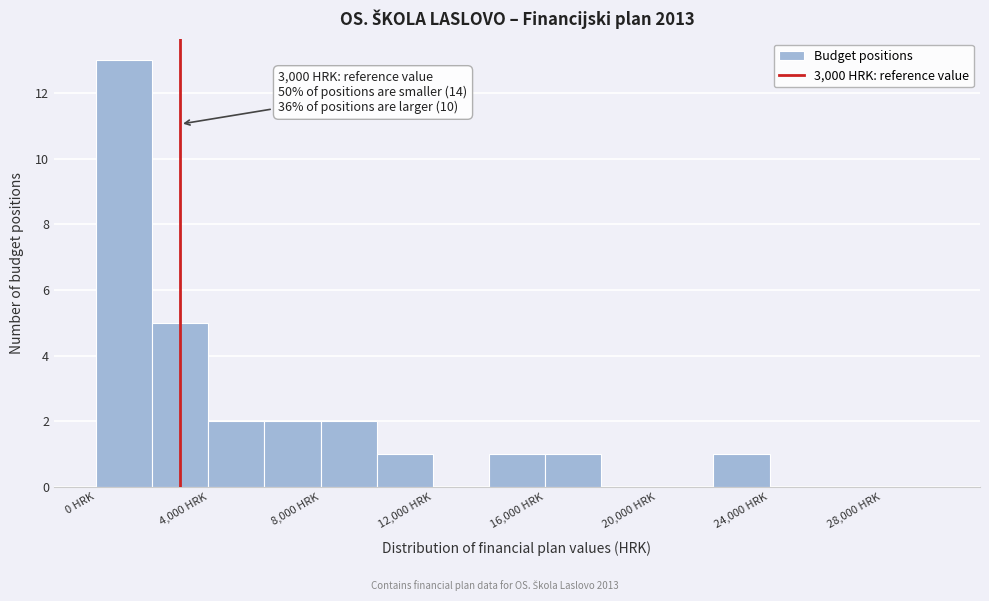

Which range on the x-axis has the tallest bar?

0 to 2000